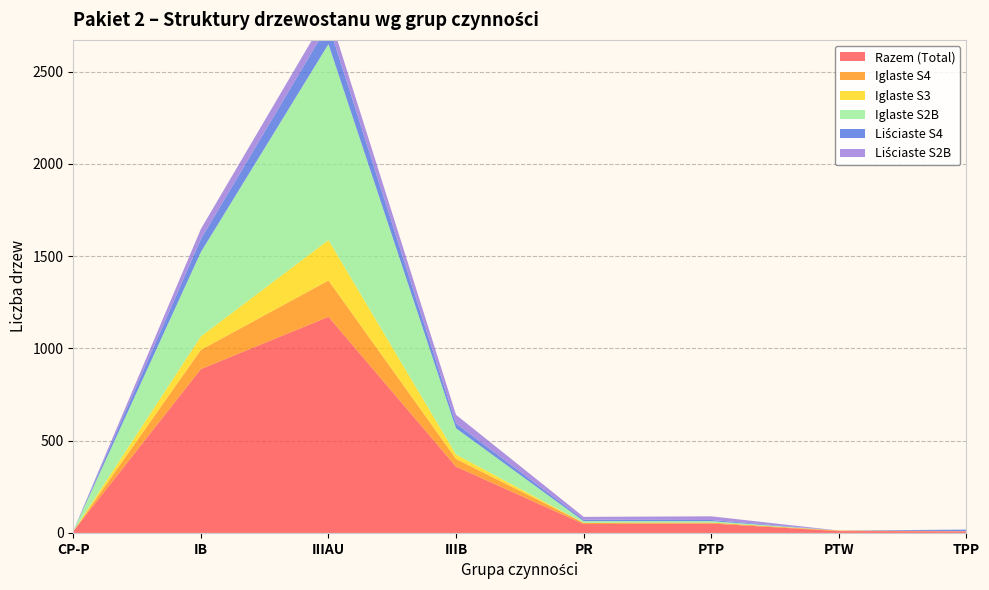

Reading left to right, list all the values displayed in this chart.

Razem (Total): 9	888	1171	359	48	51	10	9
Iglaste S4: 0	104	197	42	7	5	3	0
Iglaste S3: 0	73	219	24	0	0	0	0
Iglaste S2B: 2	457	1062	142	9	8	0	1
Liściaste S4: 0	70	107	26	8	6	0	8
Liściaste S2B: 0	55	67	47	15	20	0	0